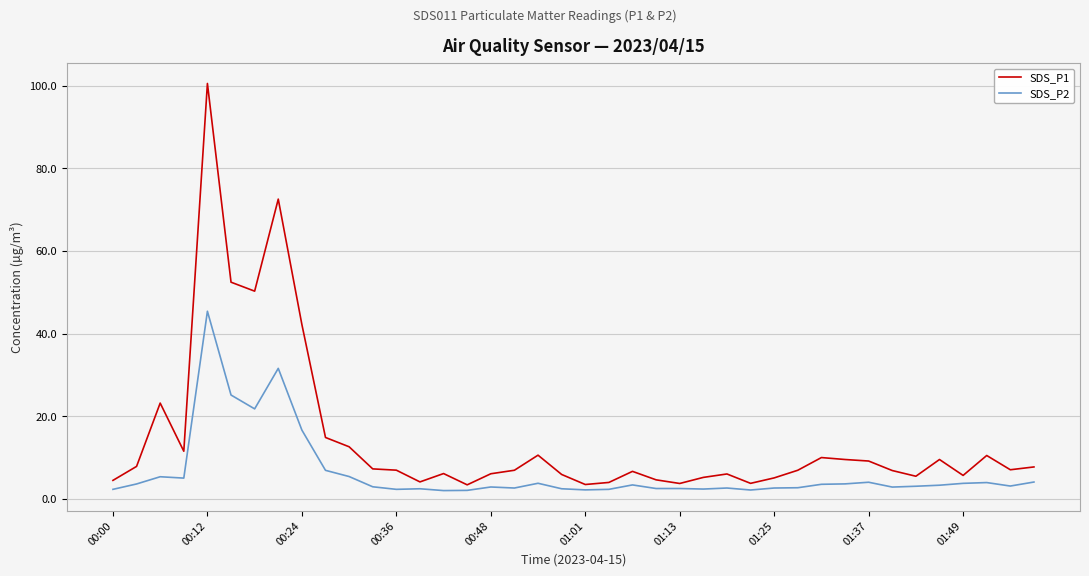

What is the maximum value shown in the chart?

100.5